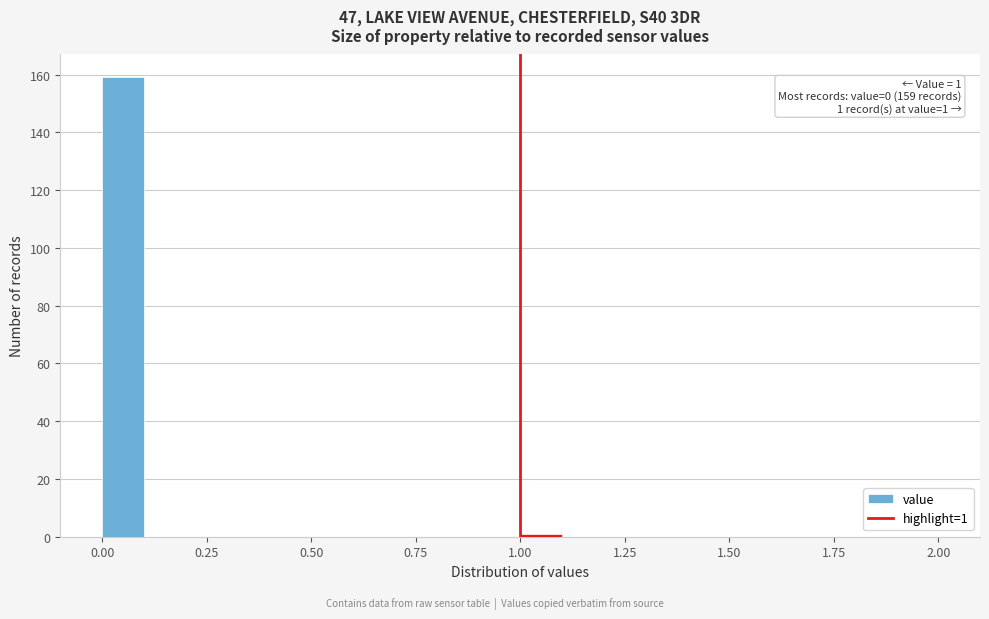

Around what value on the x-axis is the tallest bar? Give the approximate position of its centre, as read against the axis.

0.05